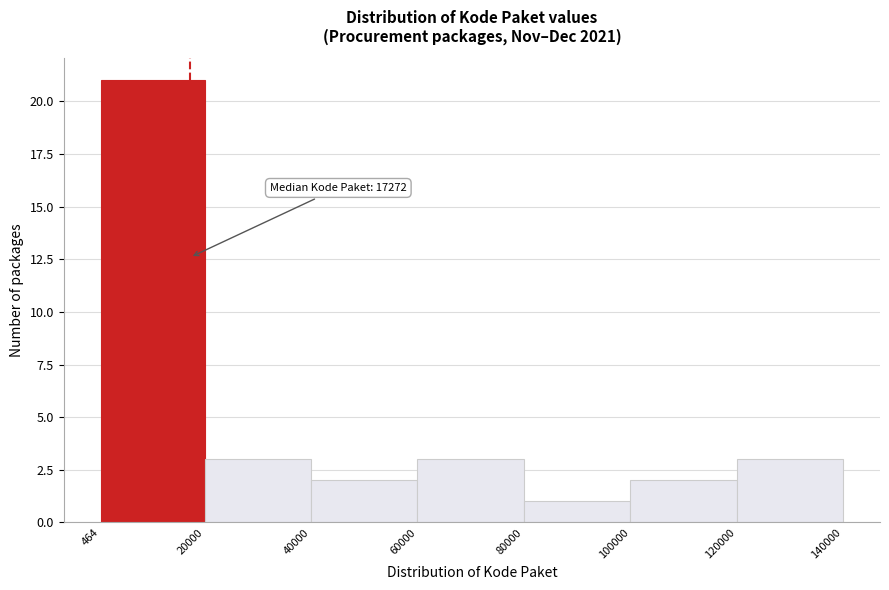

Over which range of the x-axis is the bar tallest?

464 to 20000